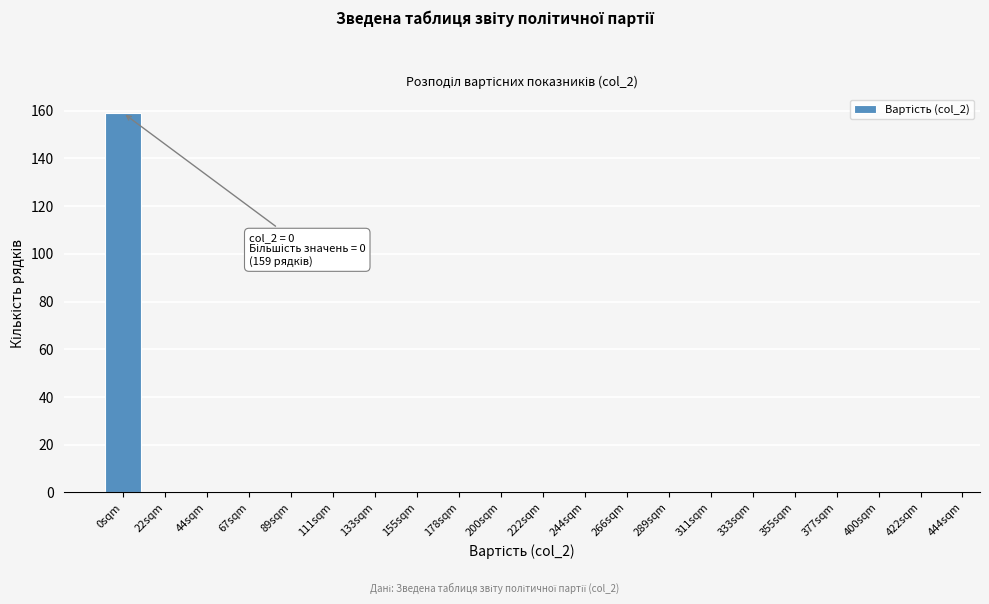

Reading left to right, extract all data points from this chart.

0sqm=159	22sqm=0	44sqm=0	67sqm=0	89sqm=0	111sqm=0	133sqm=0	155sqm=0	178sqm=0	200sqm=0	222sqm=0	244sqm=0	266sqm=0	289sqm=0	311sqm=0	333sqm=0	355sqm=0	377sqm=0	400sqm=0	422sqm=0